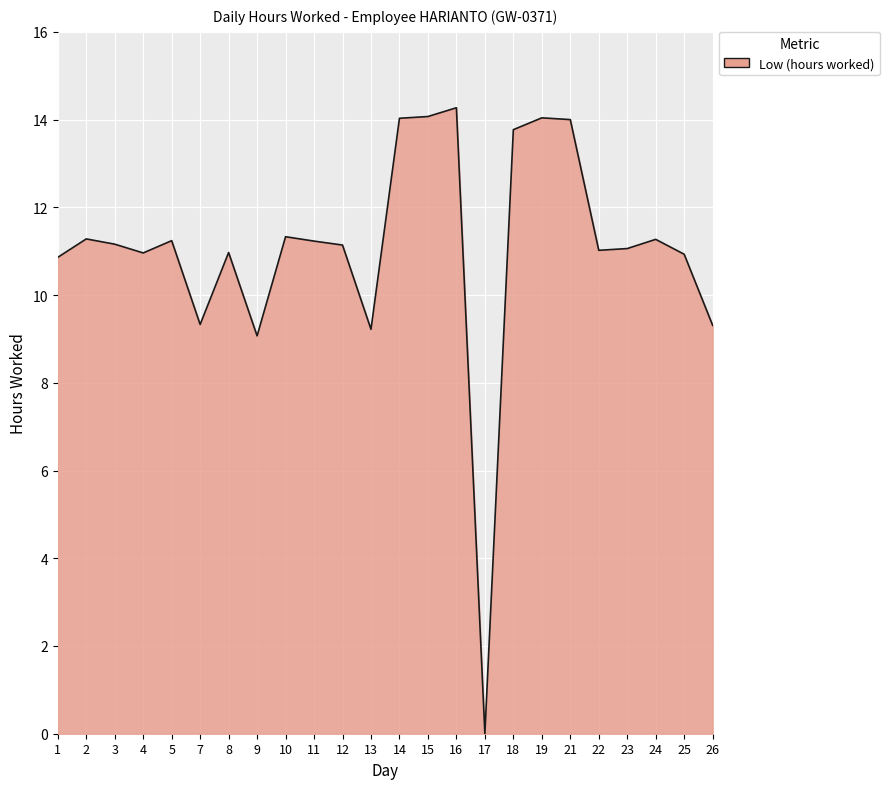

Which label corresponds to the smallest value in the chart?

17